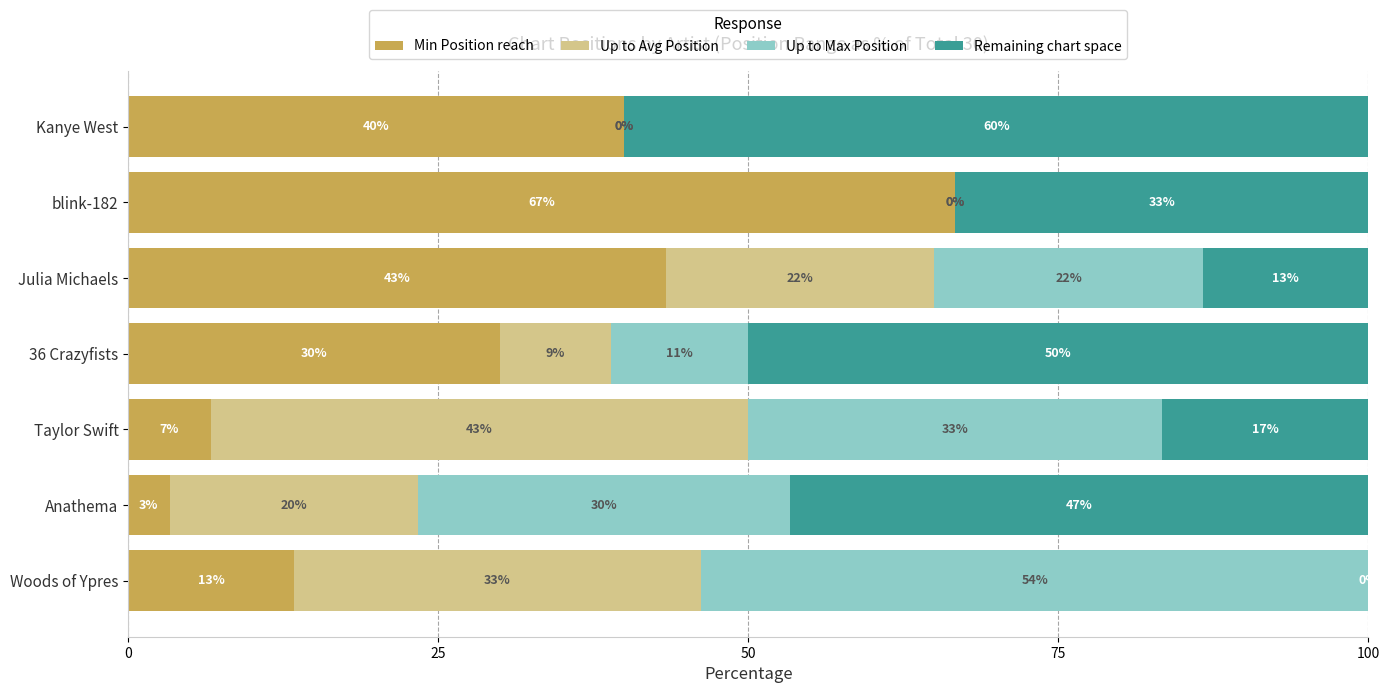

Where is Min Position reach nearest to the value 34?

36 Crazyfists